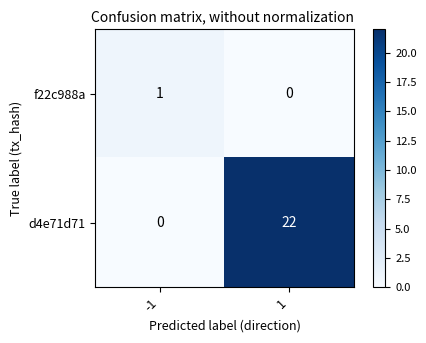

What is the greatest value displayed?

22